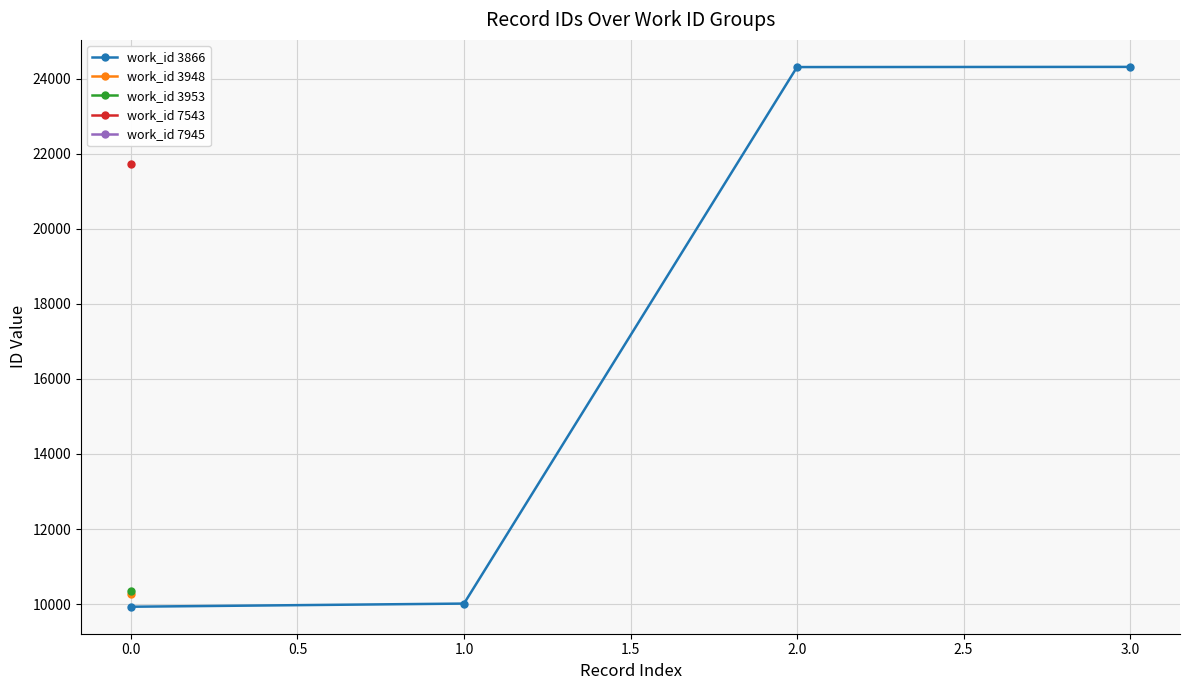

What is the average value?

17144